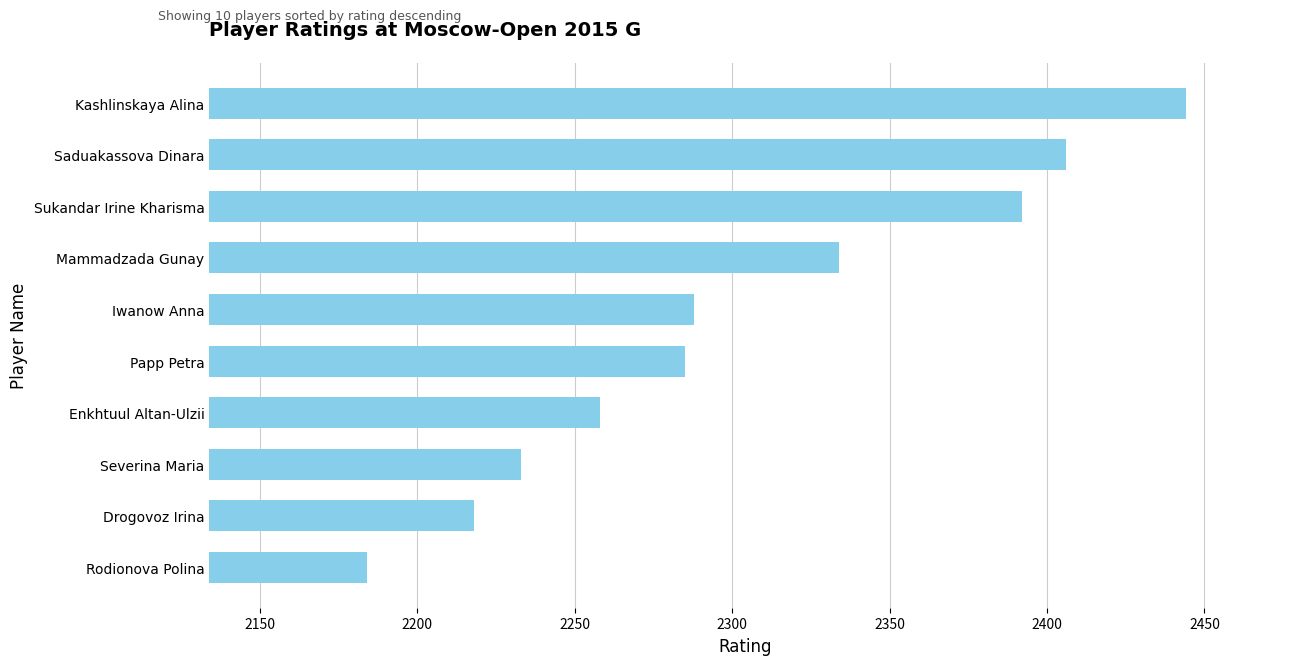

How many values are below 2288?

5